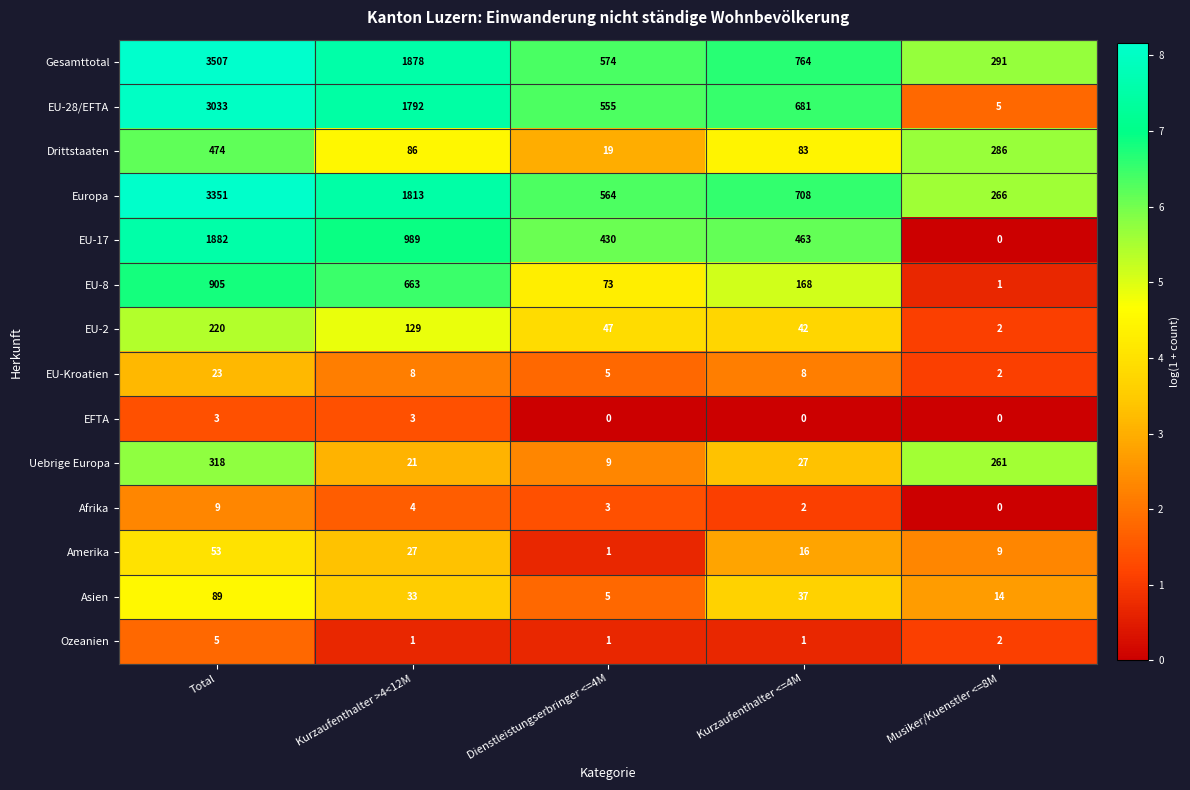

Which series has the widest spread of values?

Gesamttotal